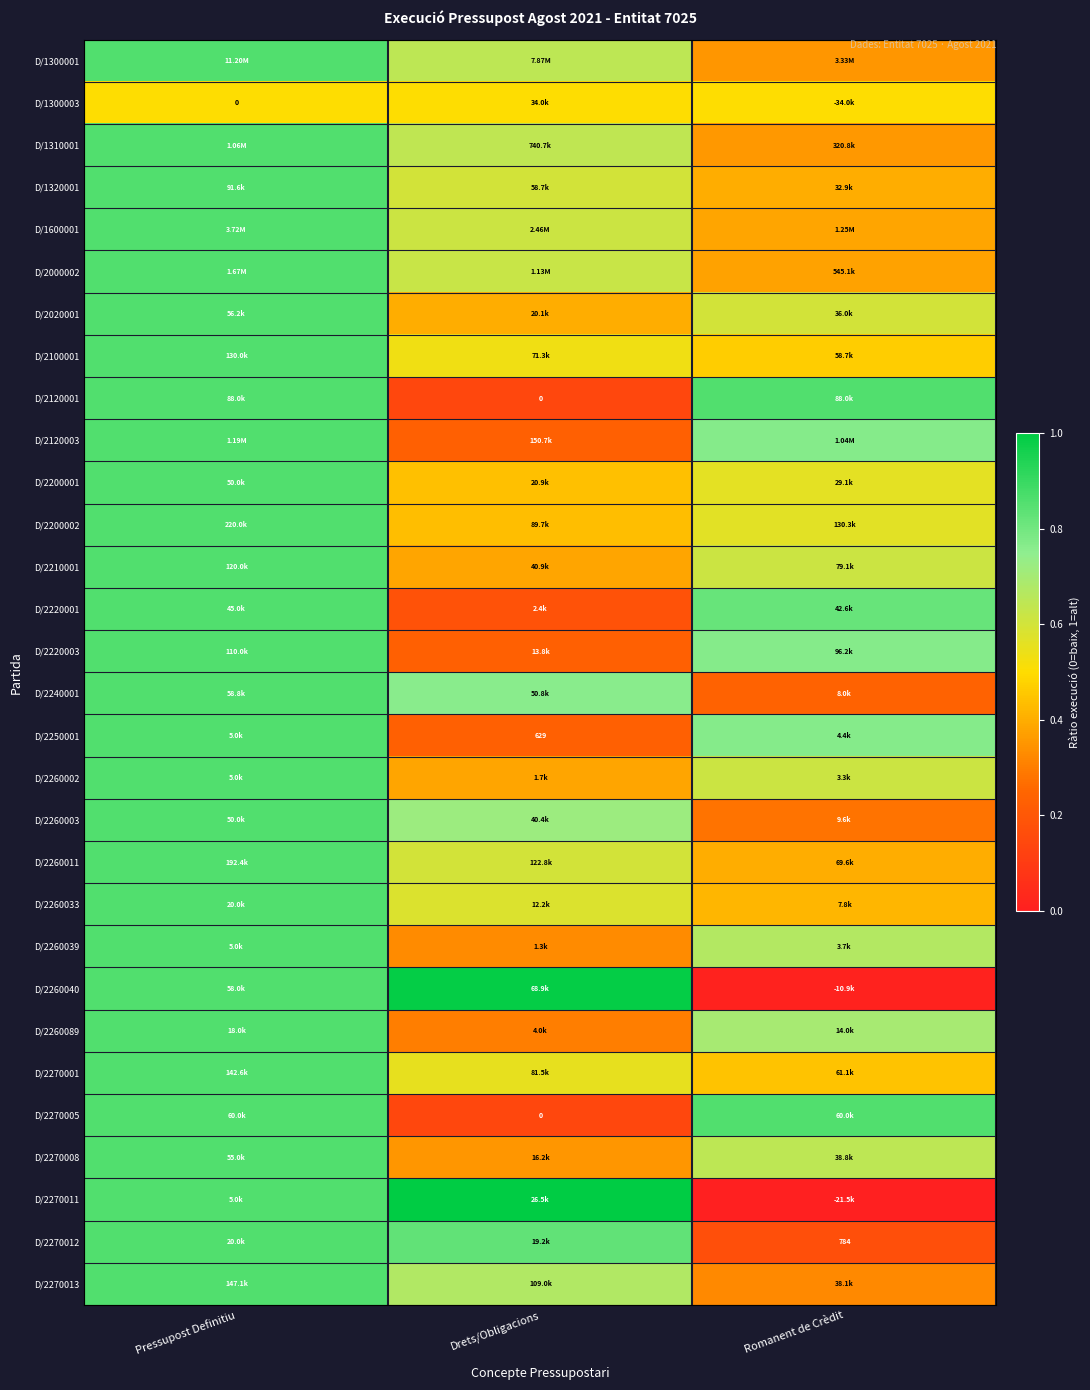

At which label is D/2240001 closest to 0?

Romanent de Crèdit